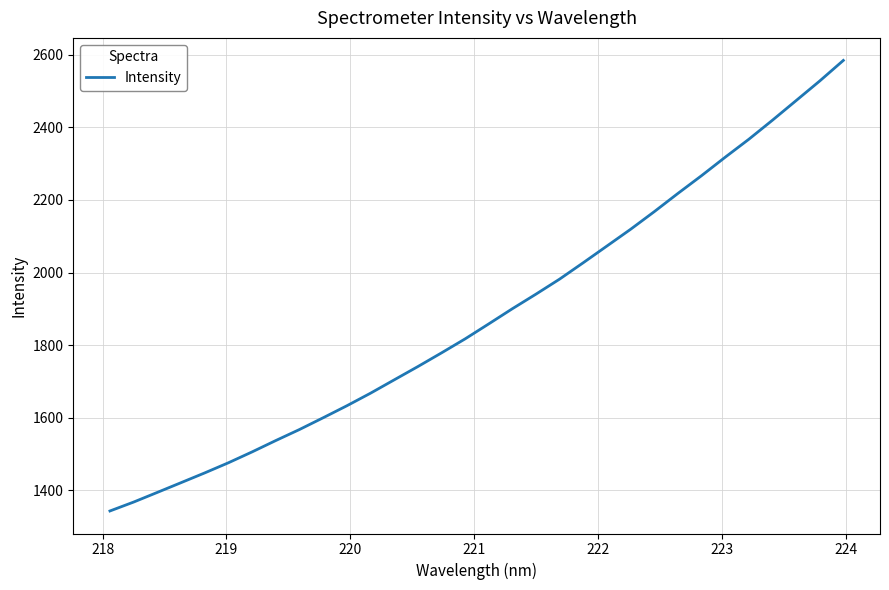

What is the greatest value displayed?

2584.1